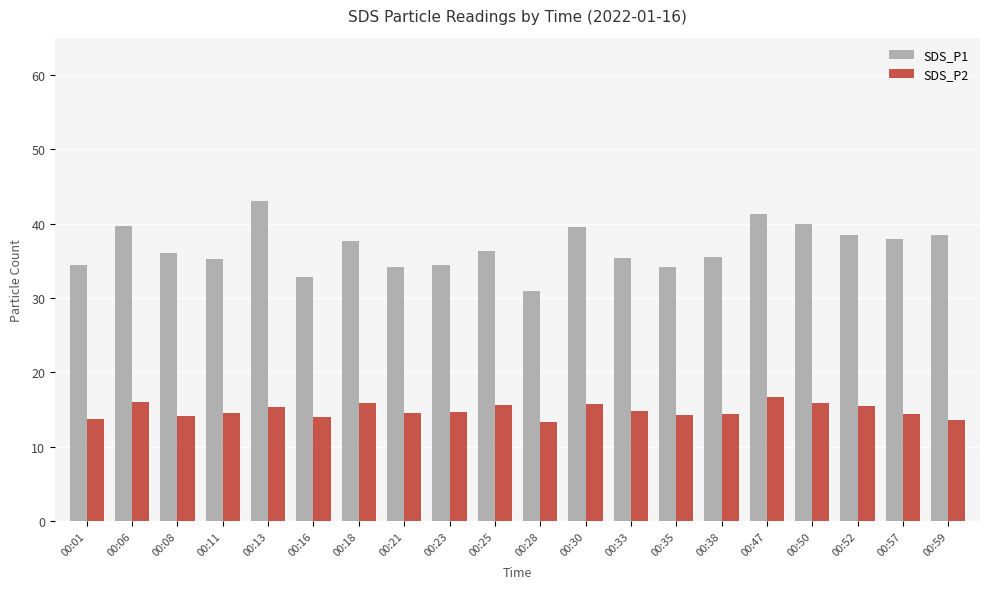

Which label corresponds to the largest value in the chart?

00:13